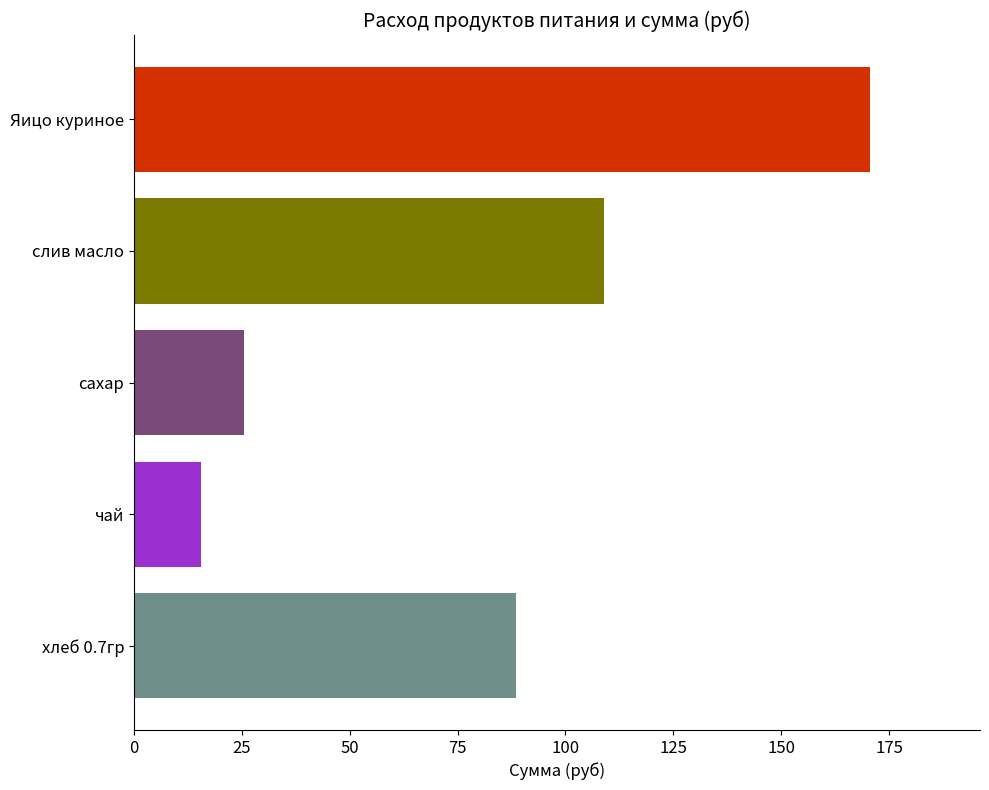

What is the sum of all values?

409.0